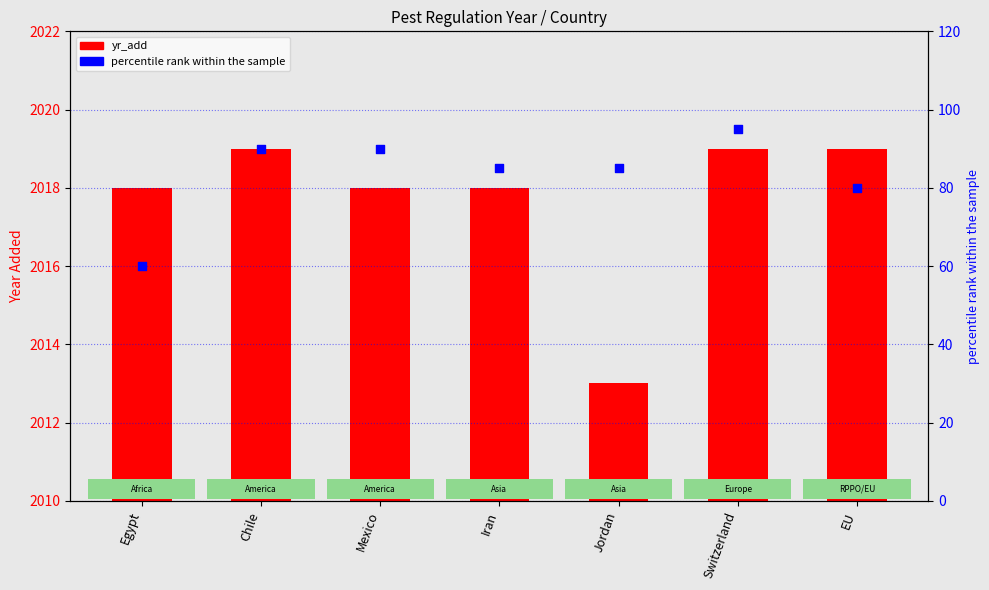

What are all the series names shown in the legend?

yr_add, percentile rank within the sample